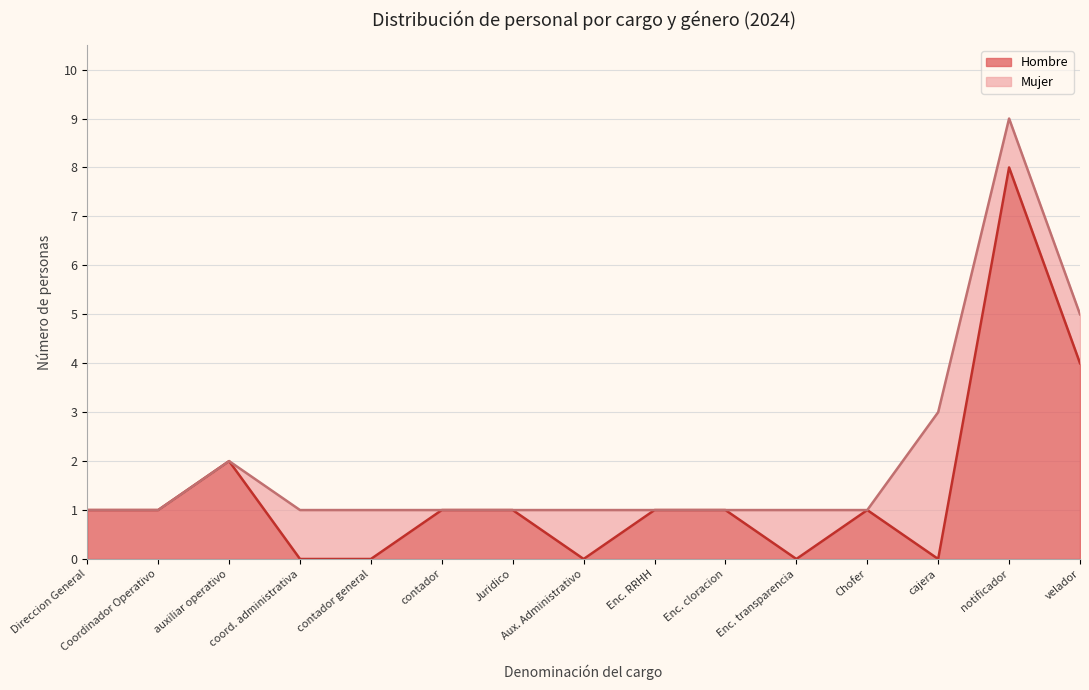

At which category does the chart reach its peak across all series?

notificador